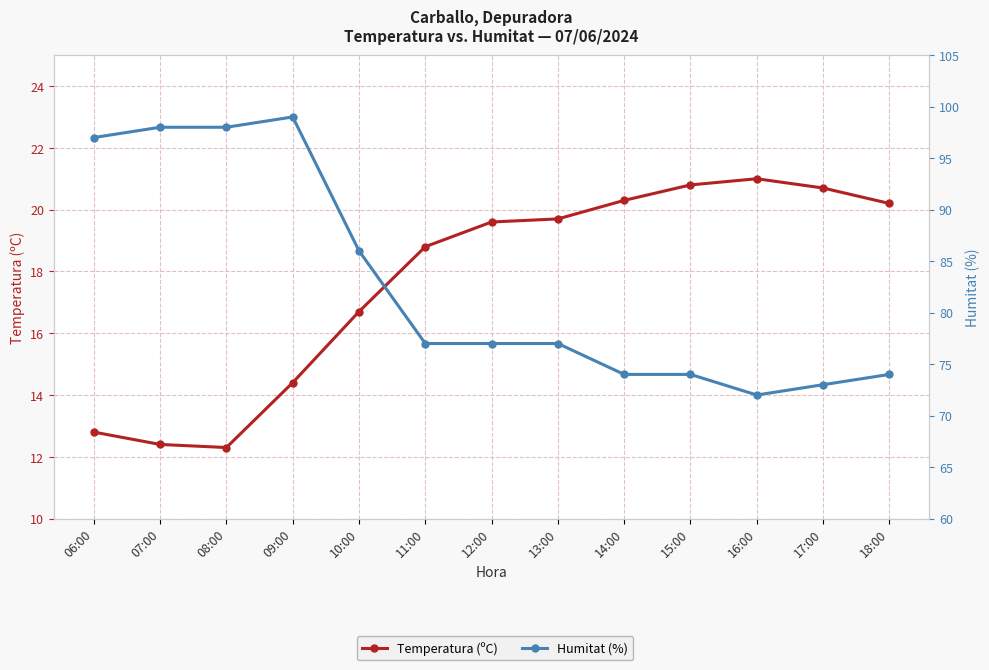

List the series in order of their peak value, lowest first.

Temperatura (ºC), Humitat (%)